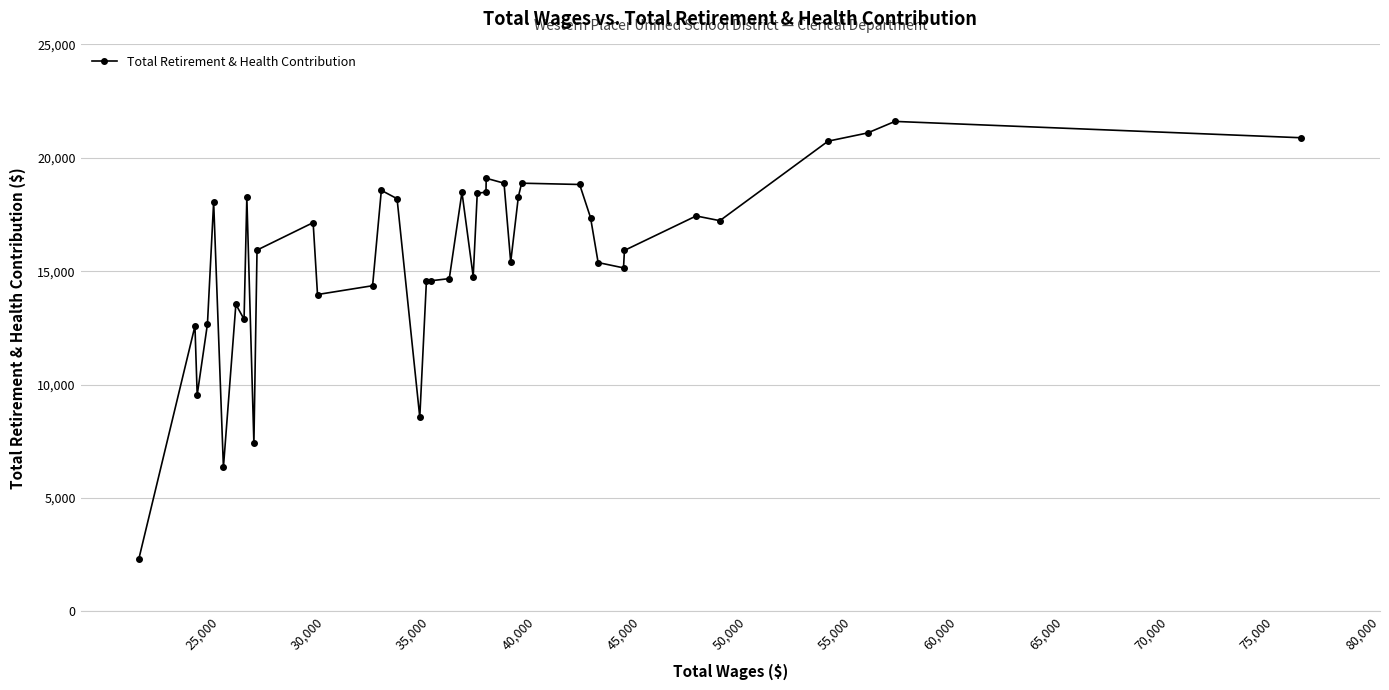

What is the difference between the second highest and second lowest values?

14748